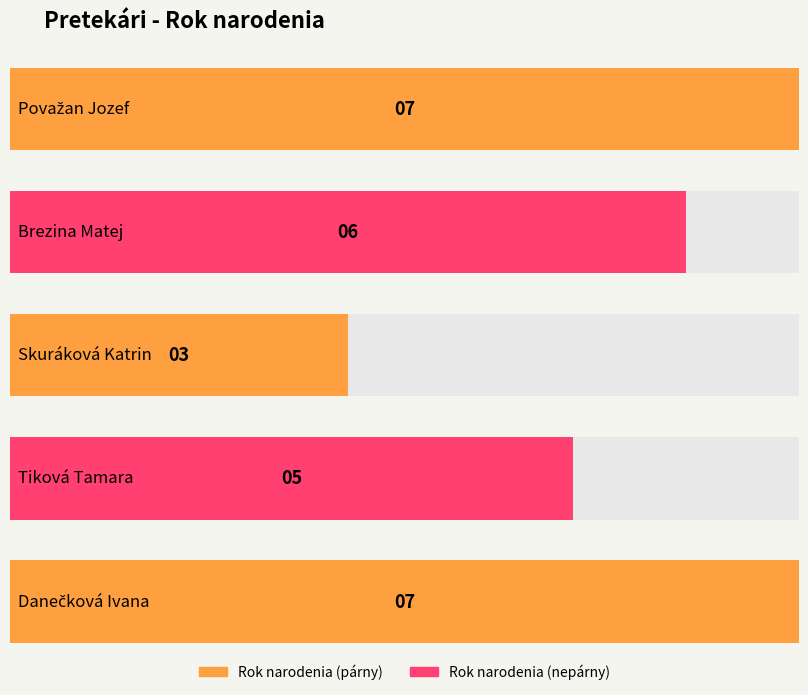

Between Brezina Matej and Tiková Tamara, which is larger?

Brezina Matej